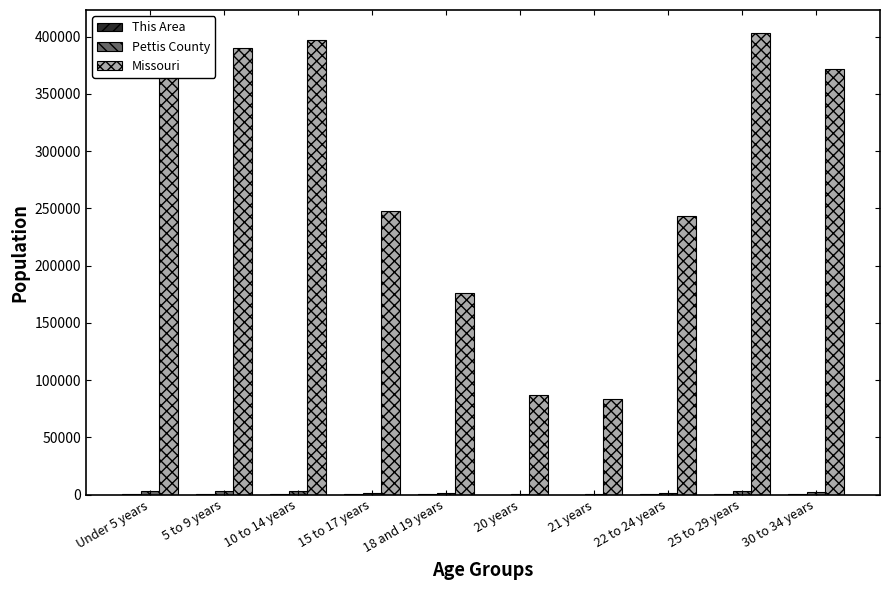

What is the maximum value for Missouri?

403239